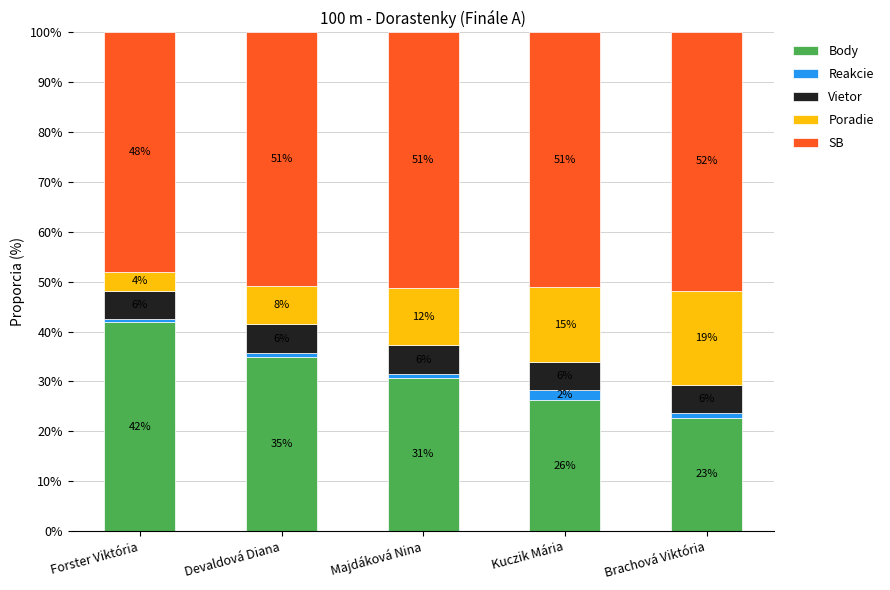

What is the total value across all series at Brachová Viktória?

100.0